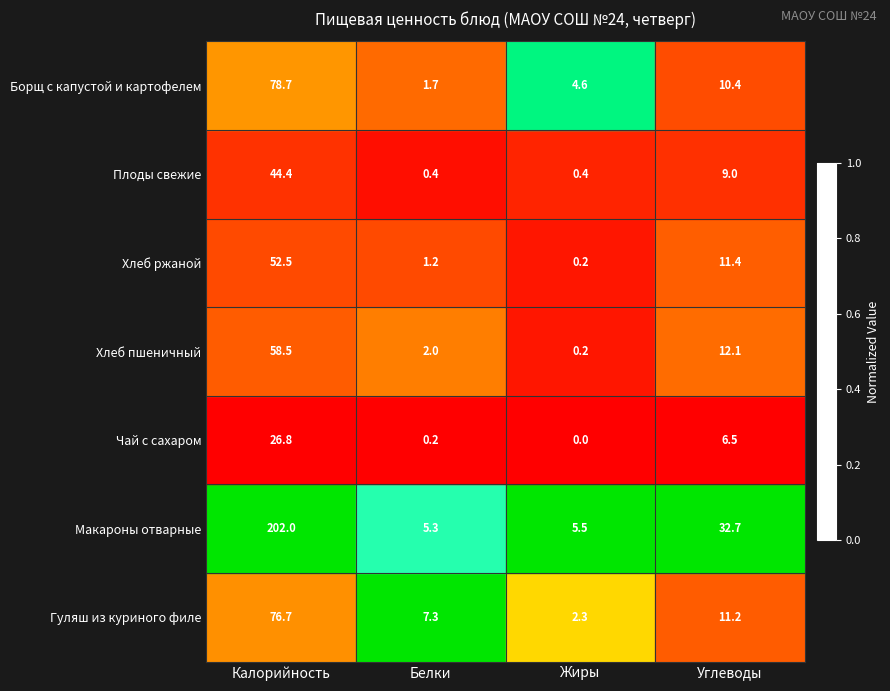

At how many categories does at least one series exceed 0?

4